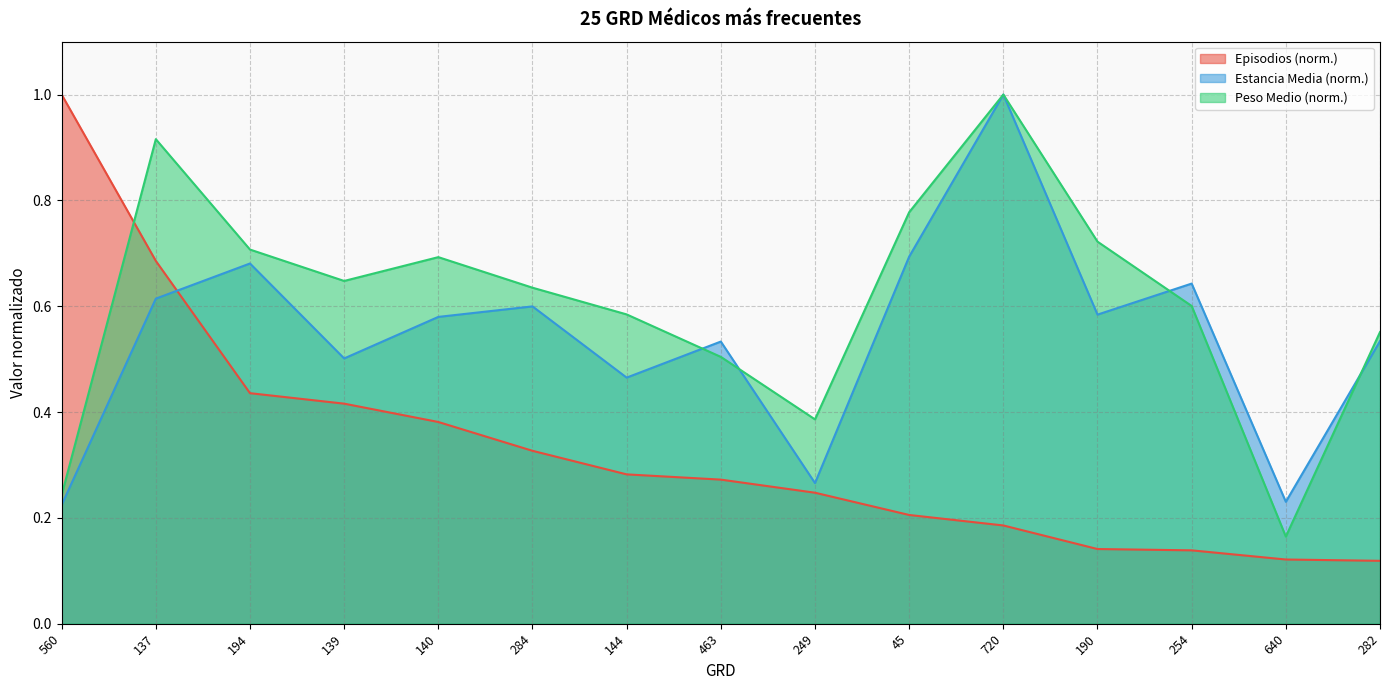

Reading left to right, list all the values displayed in this chart.

Episodios: 560=1.0	137=0.7	194=0.4	139=0.4	140=0.4	284=0.3	144=0.3	463=0.3	249=0.2	45=0.2	720=0.2	190=0.1	254=0.1	640=0.1	282=0.1
Estancia Media: 560=0.2	137=0.6	194=0.7	139=0.5	140=0.6	284=0.6	144=0.5	463=0.5	249=0.3	45=0.7	720=1.0	190=0.6	254=0.6	640=0.2	282=0.5
Peso Medio: 560=0.2	137=0.9	194=0.7	139=0.6	140=0.7	284=0.6	144=0.6	463=0.5	249=0.4	45=0.8	720=1.0	190=0.7	254=0.6	640=0.2	282=0.6